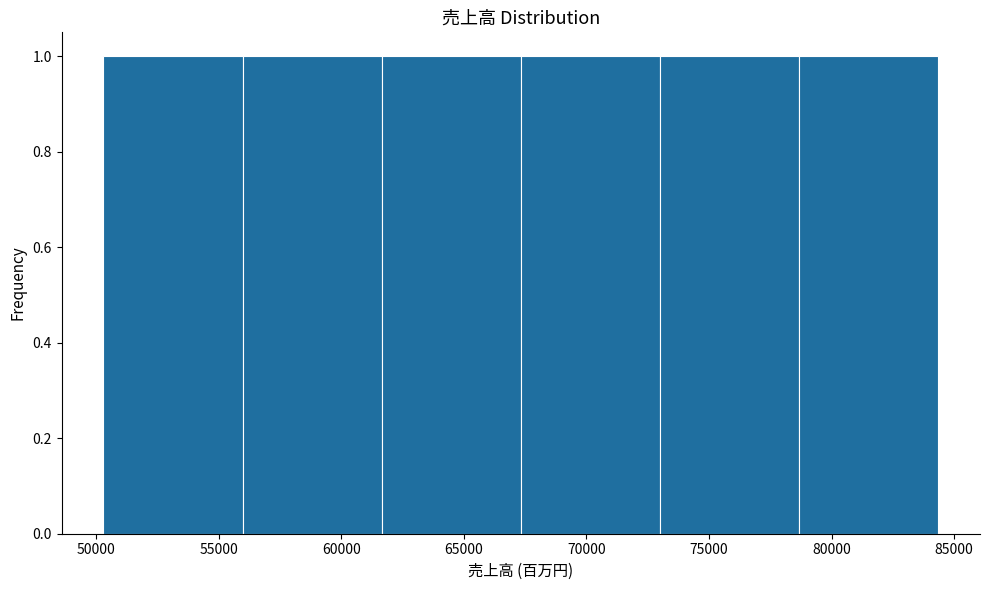

Reading left to right, list every bar in this chart as the range it spans on the x-axis followed by its height. Neither the bar edges nor the heights are printed on the chart, so give them approximately, as read against the axes.

50500 to 56000: 1
56000 to 61500: 1
61500 to 67500: 1
67500 to 73000: 1
73000 to 78500: 1
78500 to 84500: 1